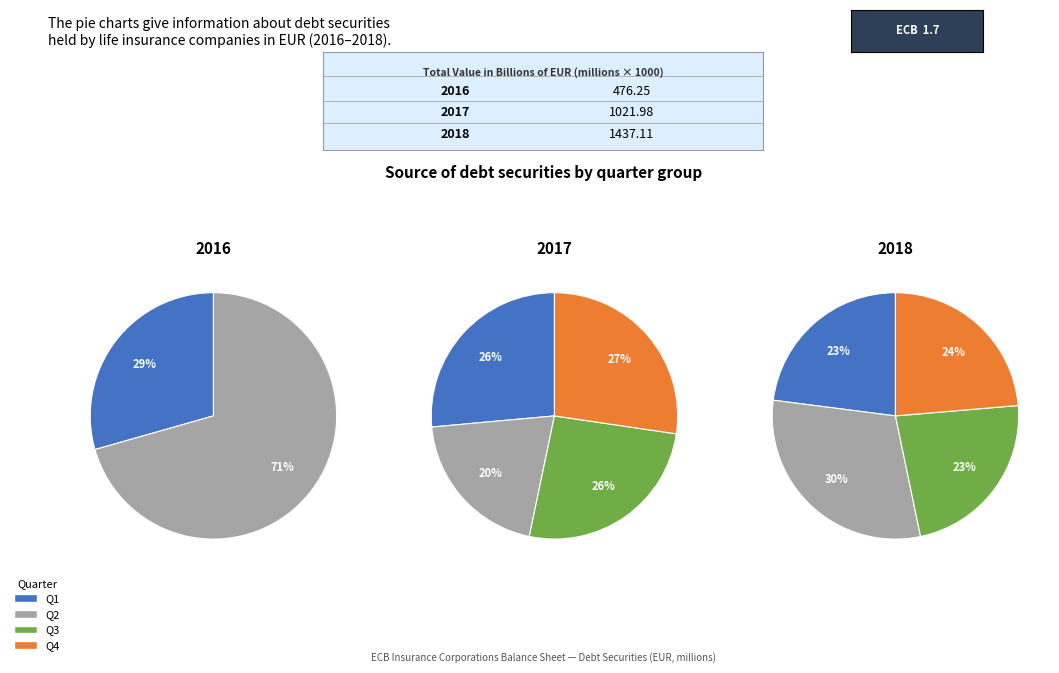

What is the largest slice in the pie chart?

2018-Q2